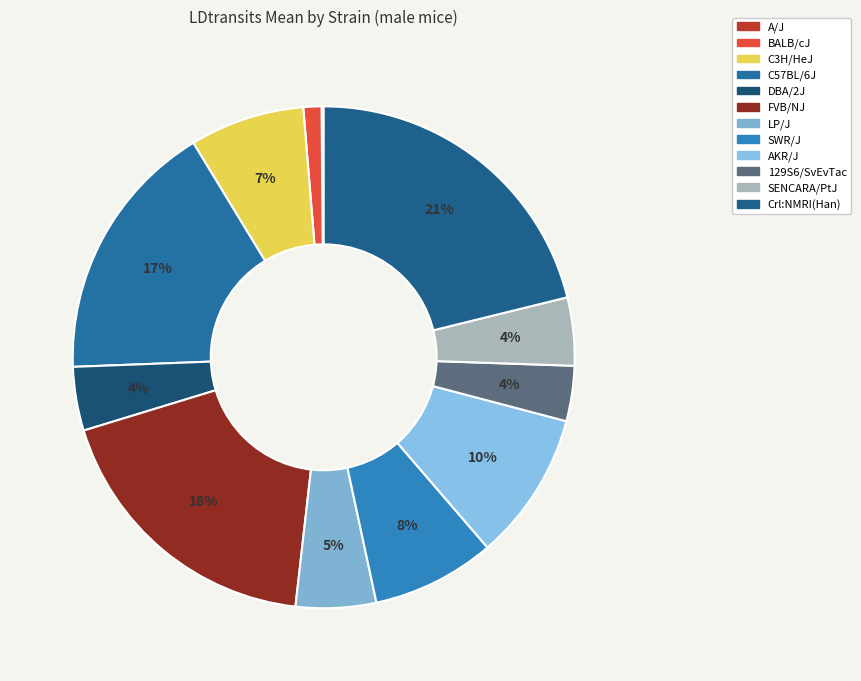

Does Crl:NMRI(Han) represent more than half of the total?

No